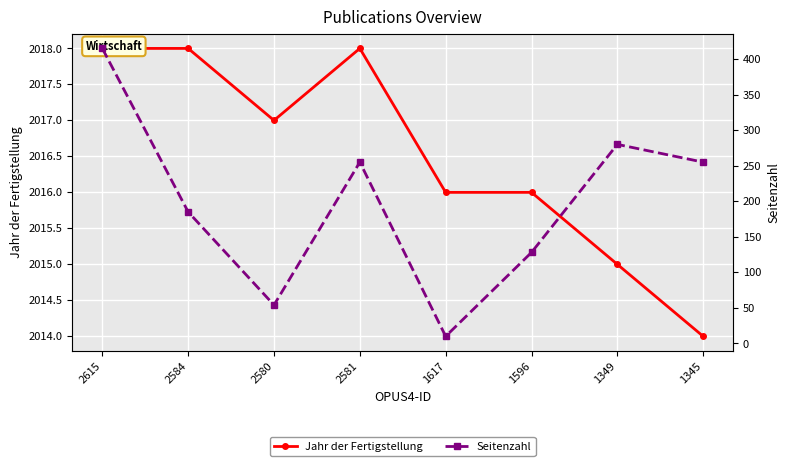

What is the difference between the second highest and second lowest values in the Jahr der Fertigstellung series?

3